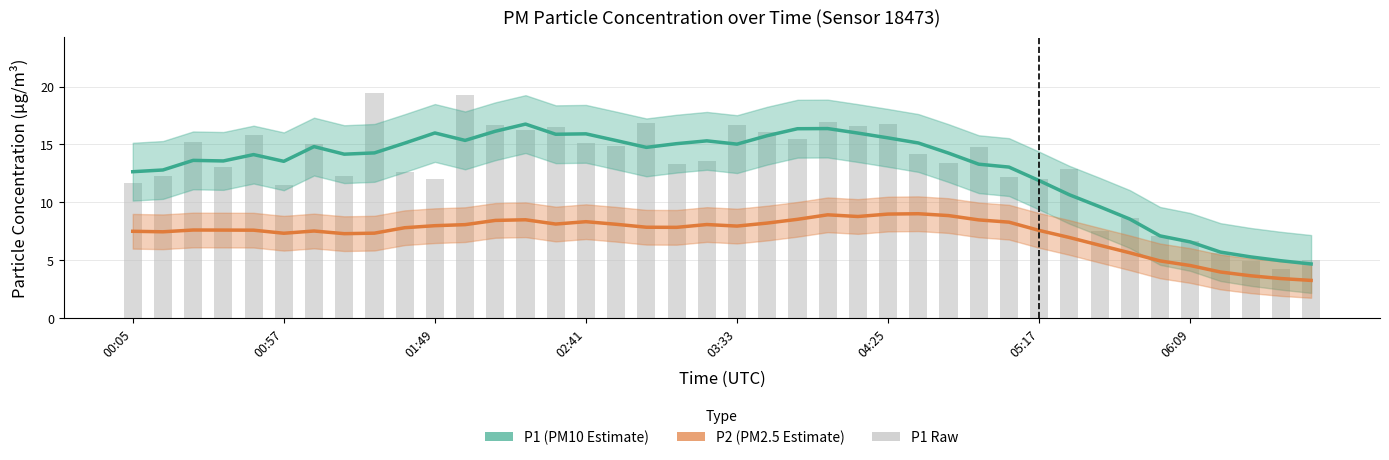

What is the ratio of the value at 05:27 to the value at 01:18?

1.1